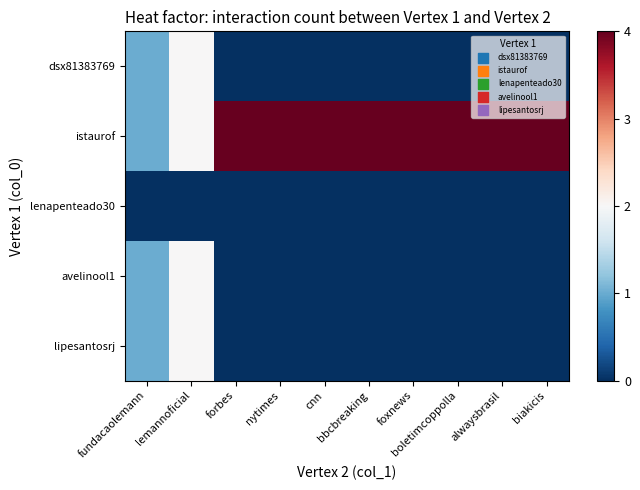

List the series in order of their peak value, highest first.

istaurof, dsx81383769, avelinool1, lipesantosrj, lenapenteado30